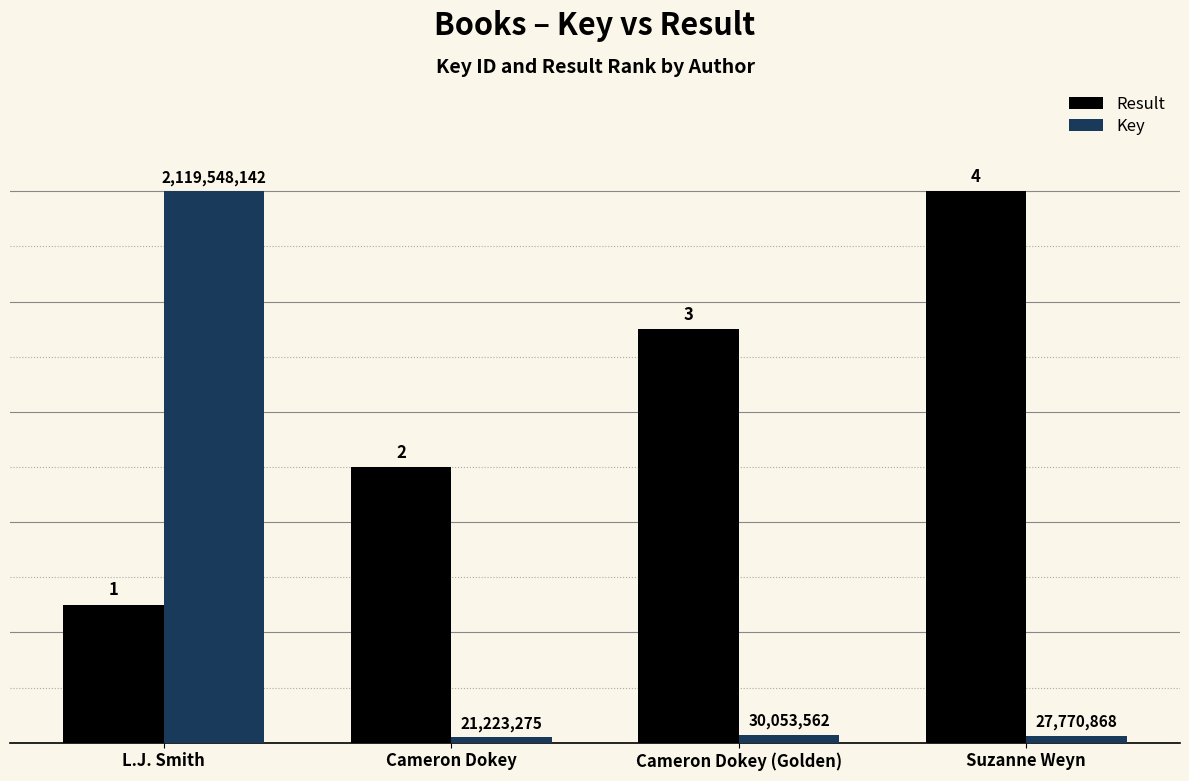

What are all the series names shown in the legend?

Result, Key